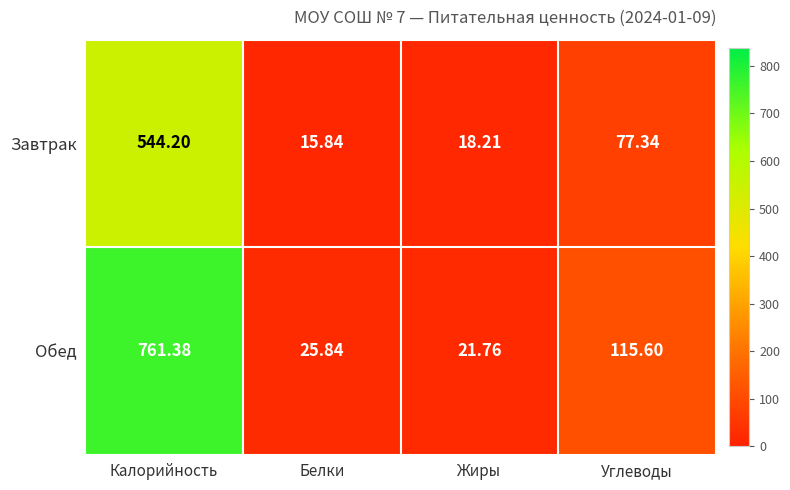

How many categories are shown in the chart?

4